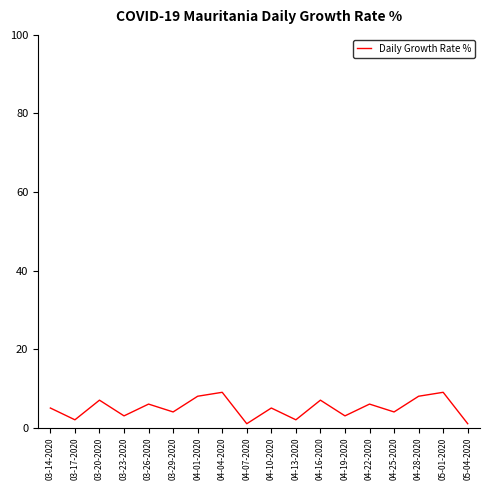

What is the difference between the maximum and minimum values?

8